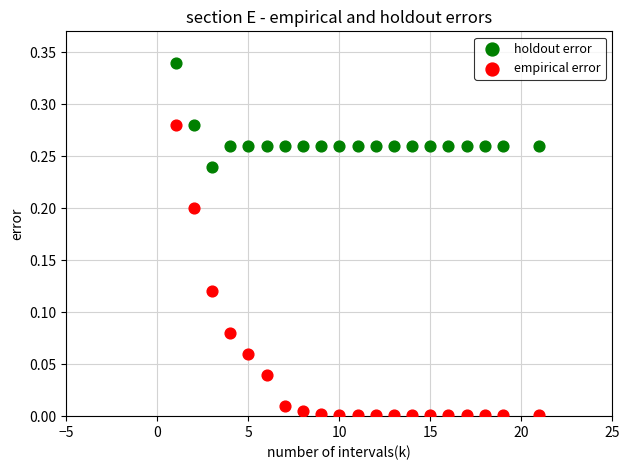

Across all data points, what is the range of X values (max minus min)?

20.0